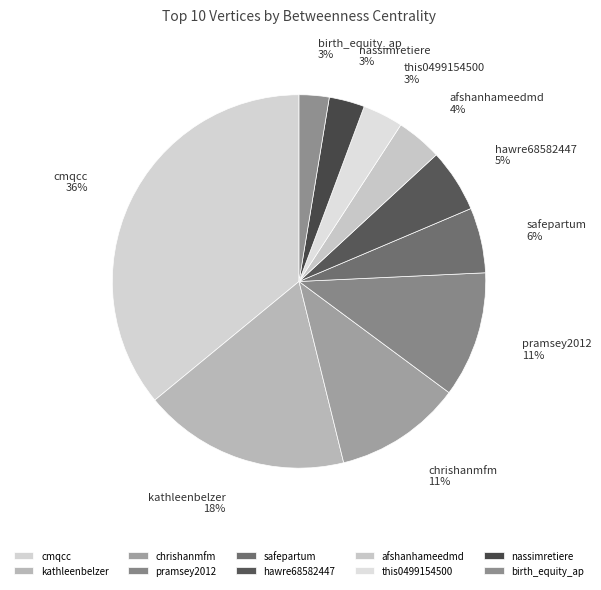

Does any single category account for the majority?

No